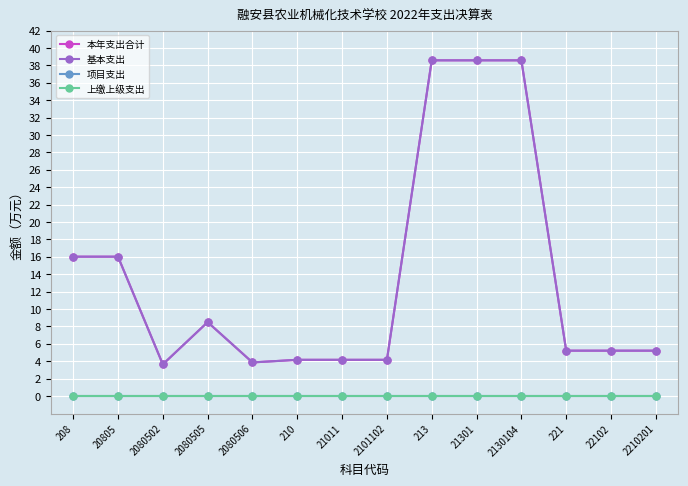

What is the label of the 13th point from the right?

20805